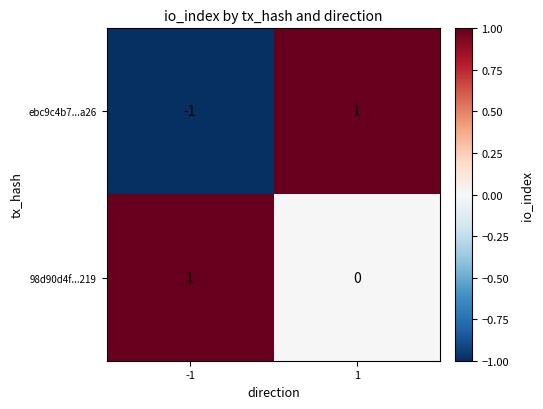

At 1, list the series in order from largest to smallest.

ebc9c4b7...a26, 98d90d4f...219